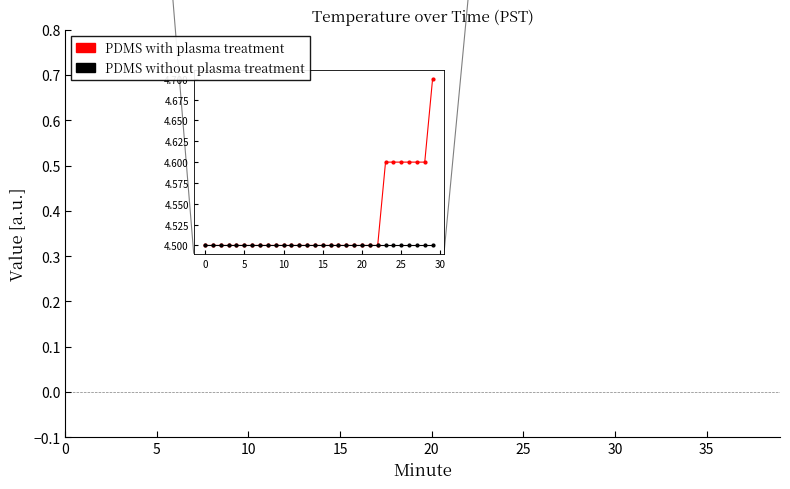

Which series changed the most between 17 and 32?

PDMS with plasma treatment